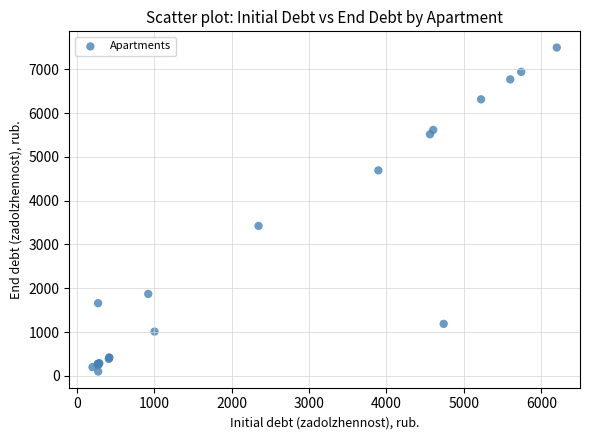

What Y value in the scatter plot is closest to 3796?

3423.2